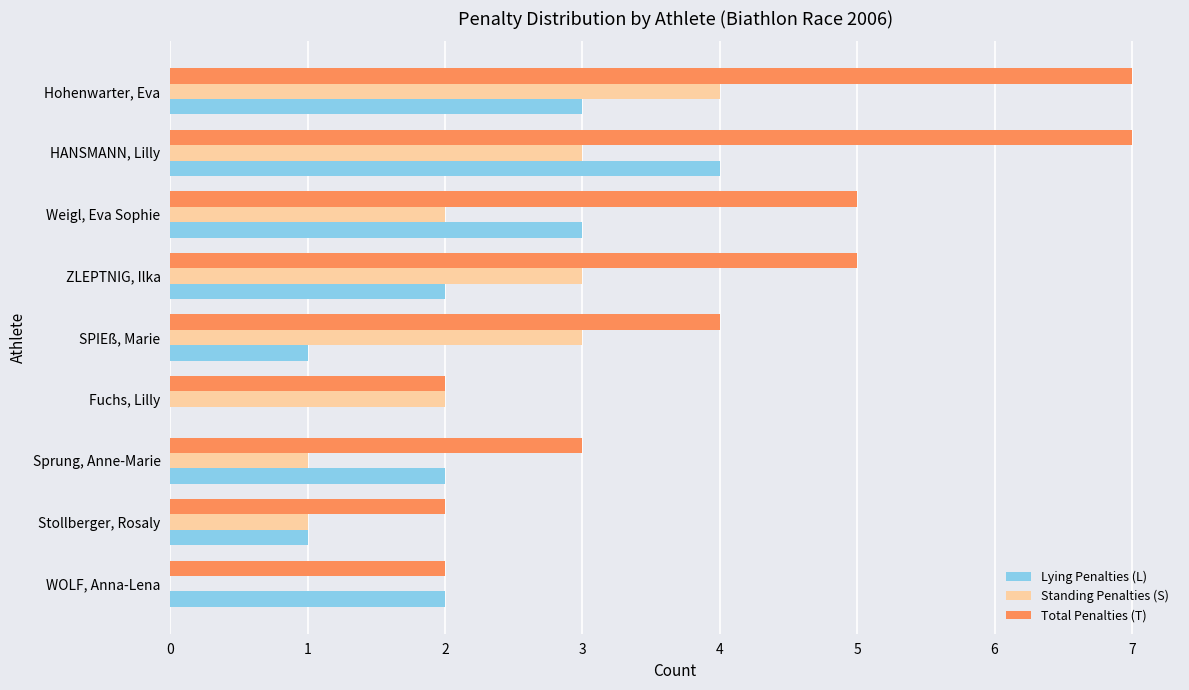

What is the sum of the Standing Penalties (S) values at Fuchs, Lilly and Stollberger, Rosaly?

3